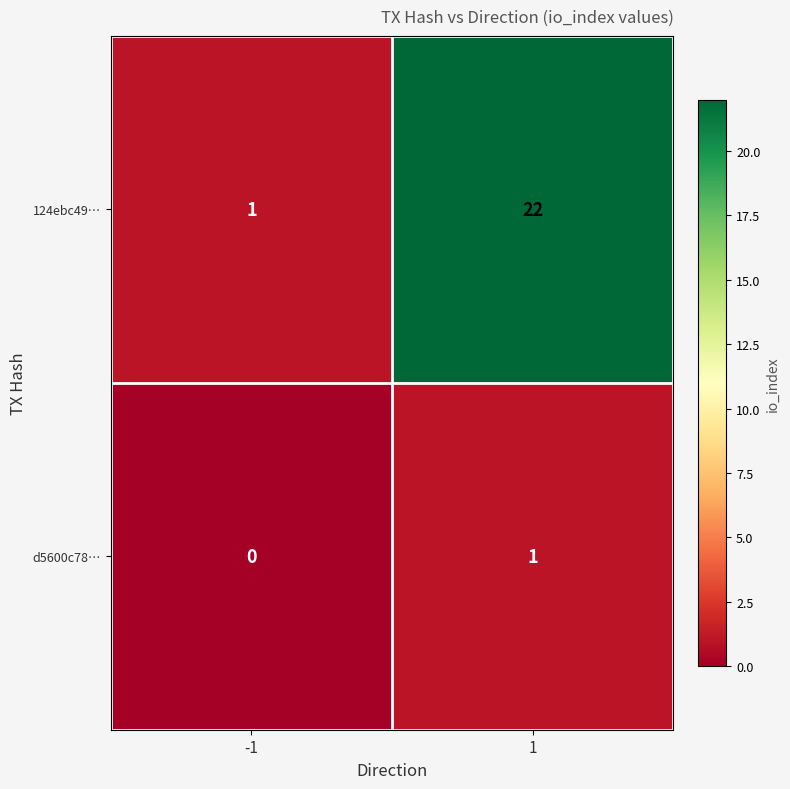

Reading left to right, what are all the values shown in this chart?

124ebc49…: 1	22
d5600c78…: 0	1